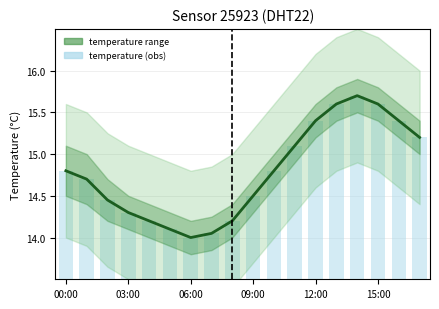

Rank the series by their maximum value, from highest to lowest.

temperature, temperature (bar)